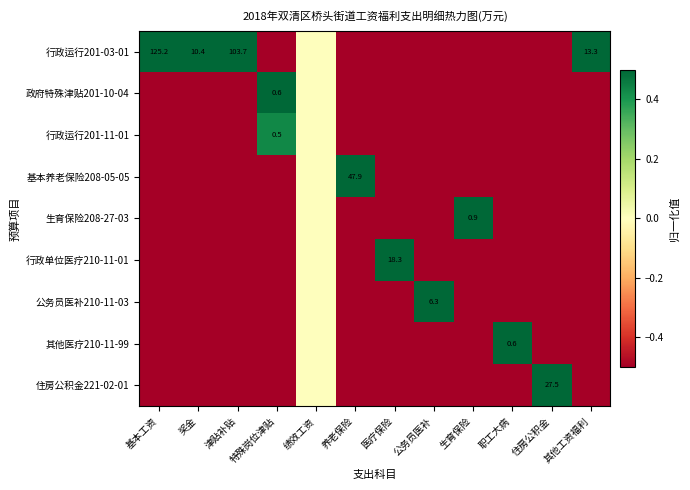

What is the smallest value displayed?

-0.5